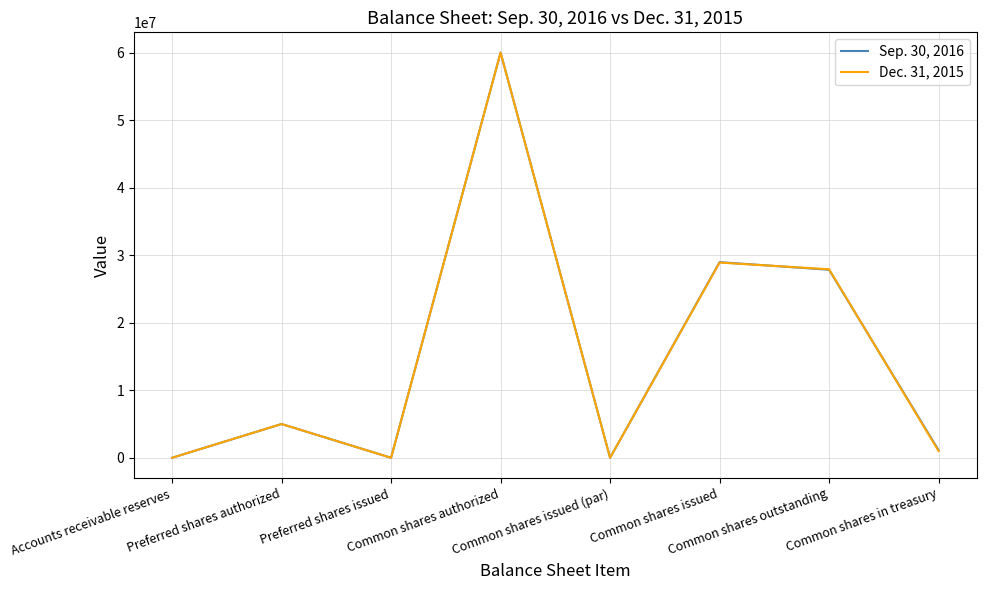

What is the greatest value displayed?

60000000